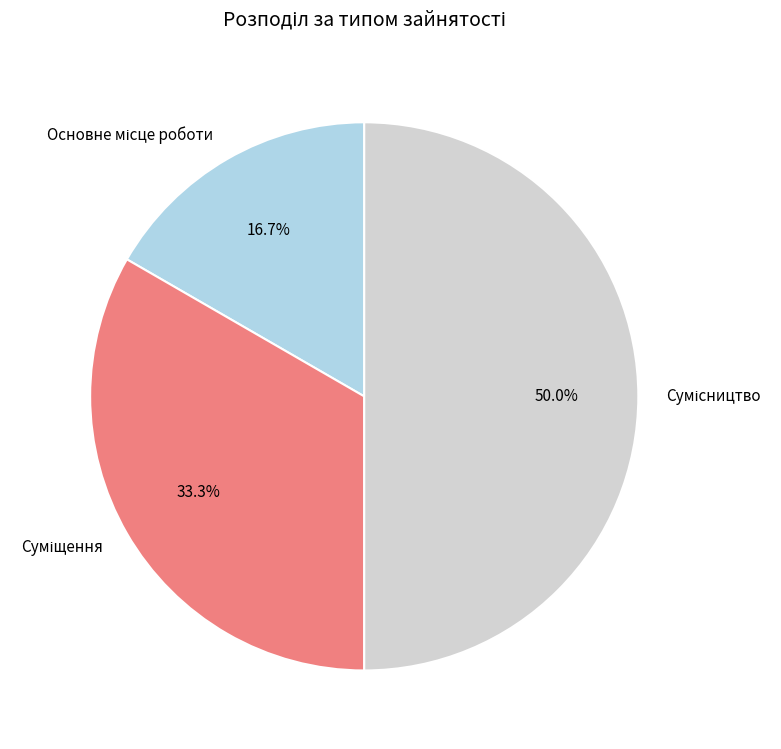

To the nearest percent, what percentage of the pie is Суміщення?

33%